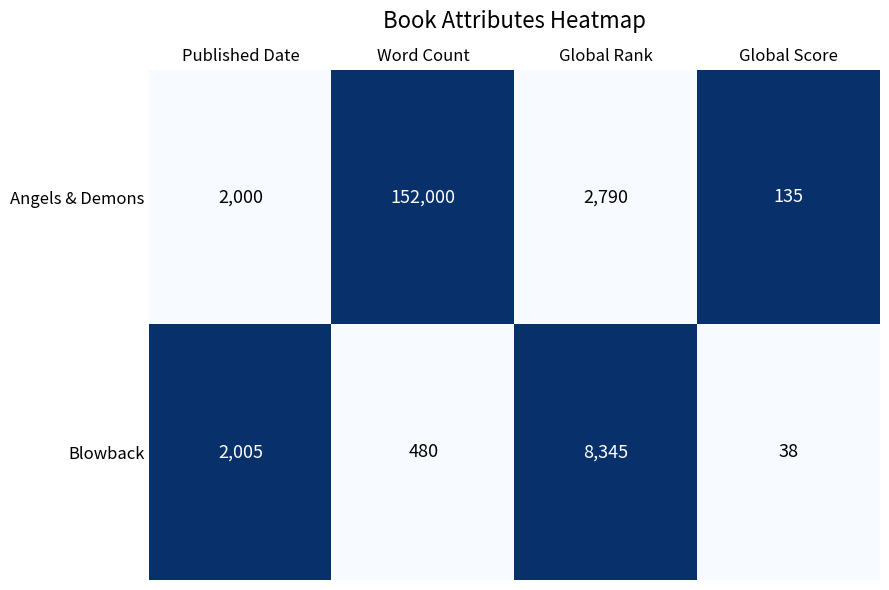

Which category has the lowest value in the Angels & Demons series?

Global Score